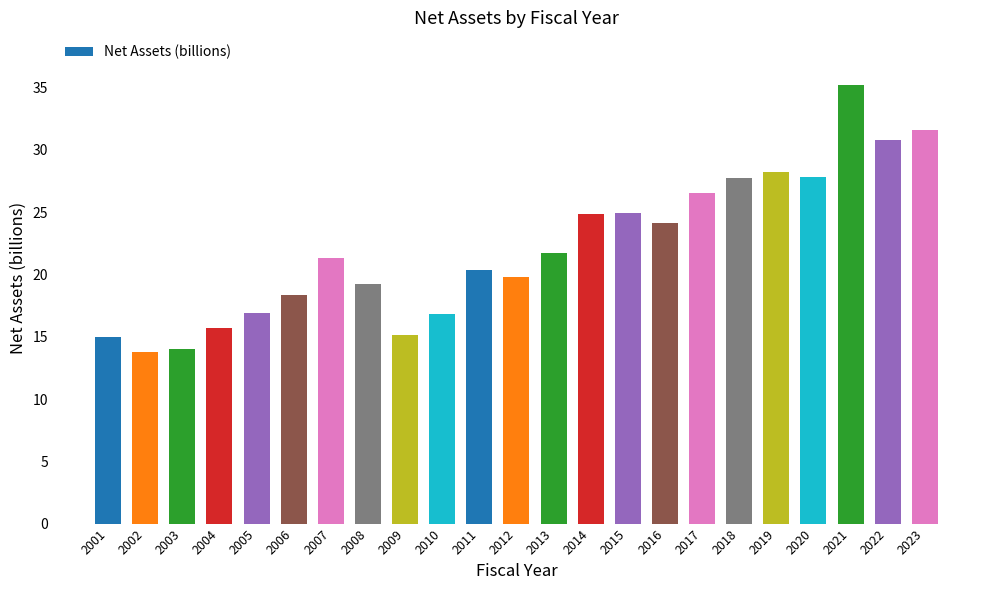

The value at 2012 is 26.4. True or false?

False